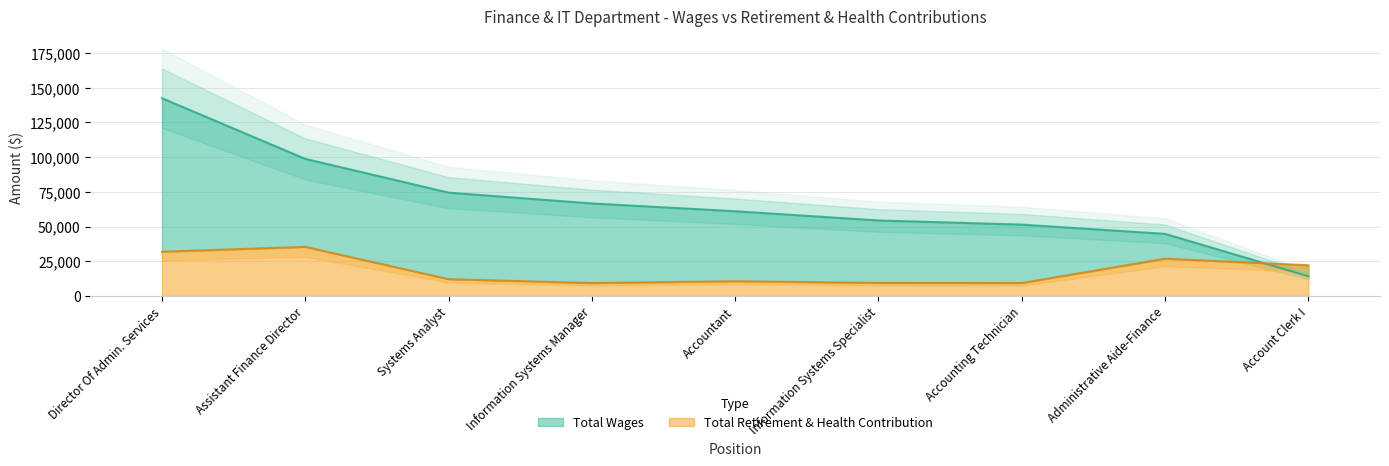

At which category does the chart reach its minimum across all series?

Information Systems Manager